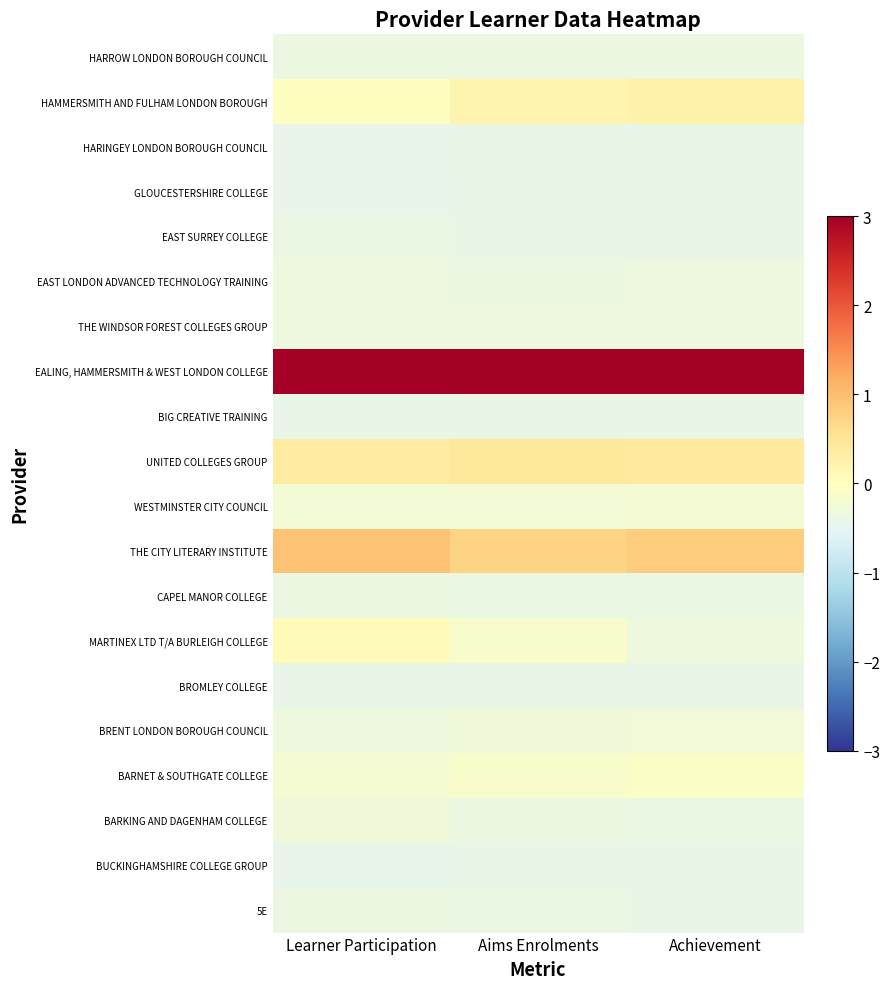

Between Achievement and Learner Participation, which is larger?

Learner Participation